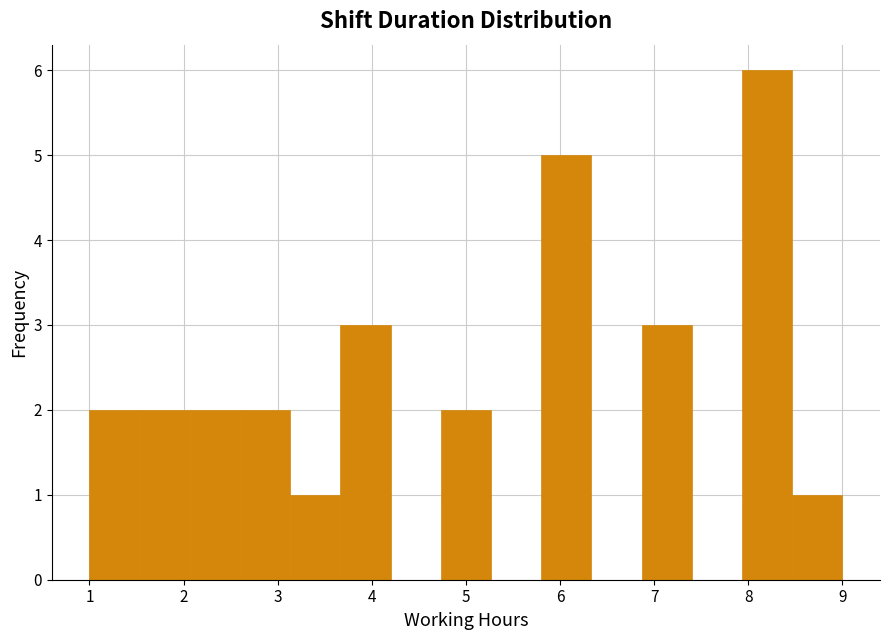

Which range on the x-axis has the tallest bar?

7.9 to 8.5